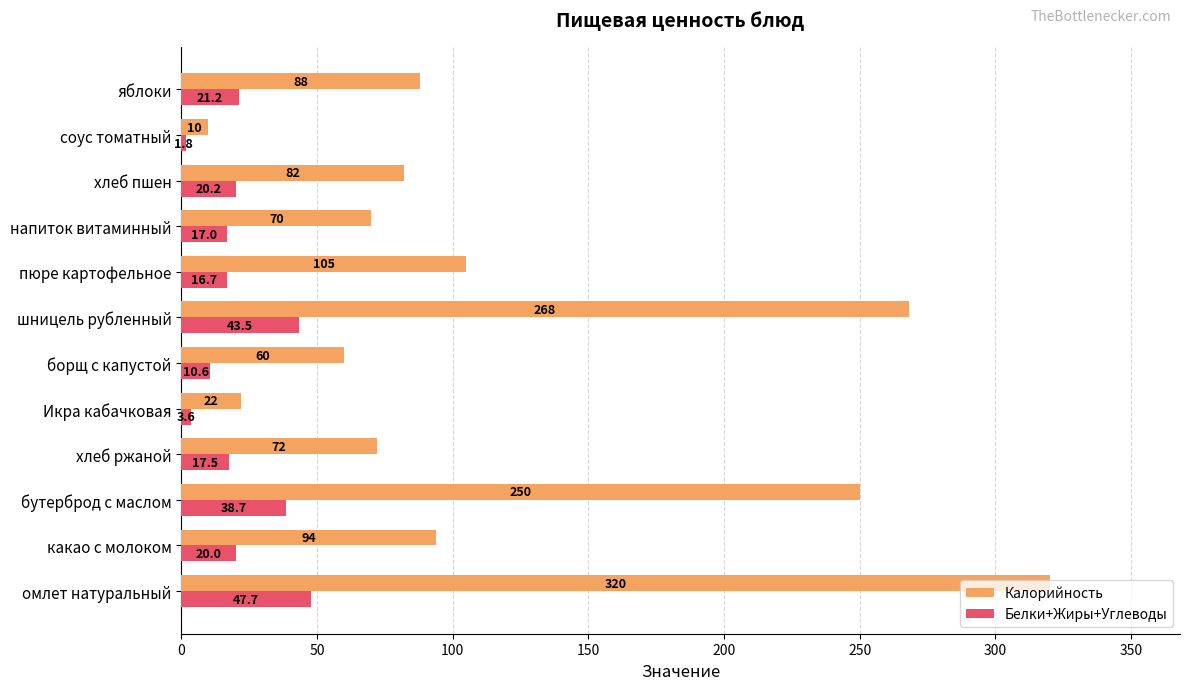

At which label is Калорийность closest to 165?

пюре картофельное